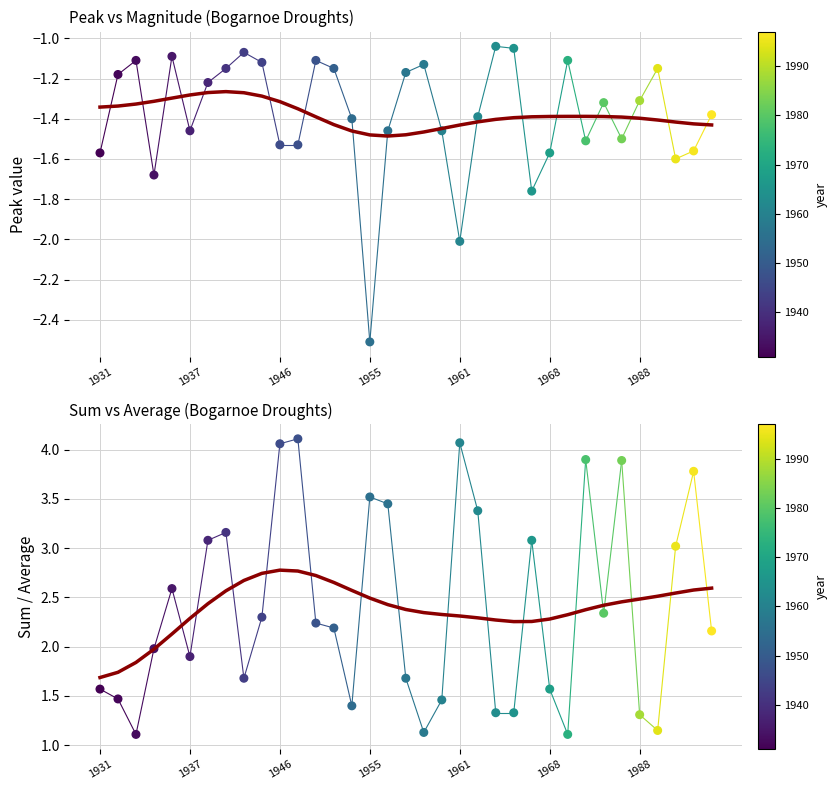

At how many categories does at least one series exceed 0?

35